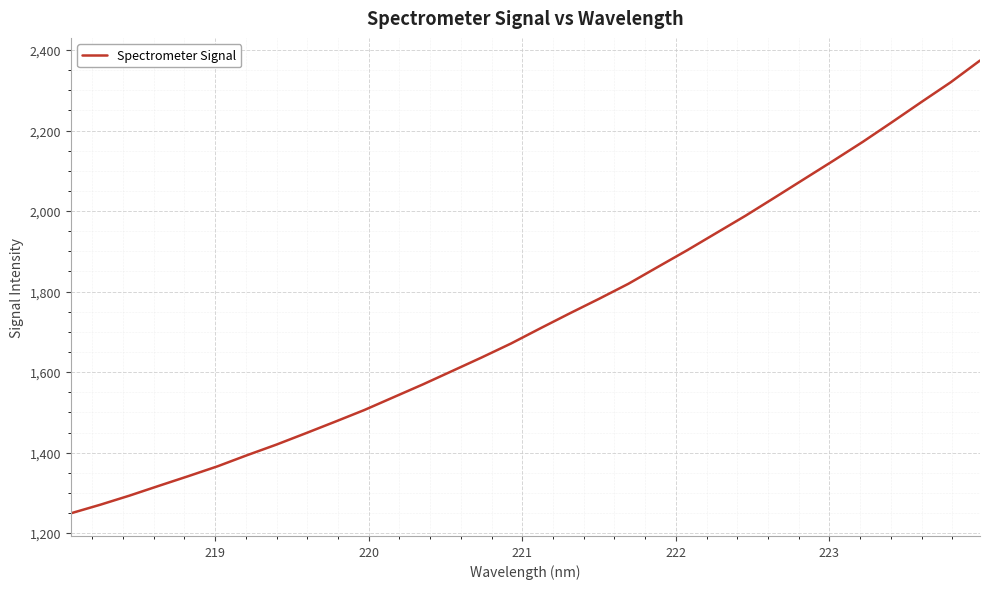

What is the greatest value displayed?

2374.1